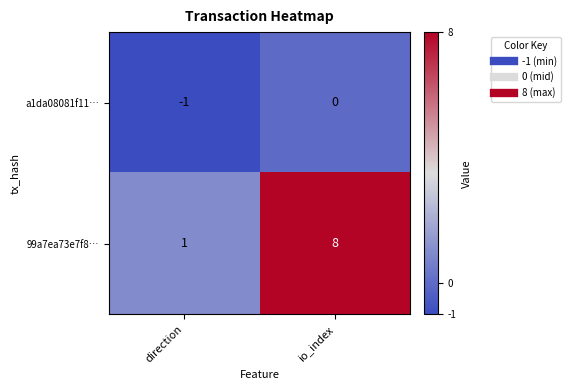

Where is 99a7ea73e7f8… nearest to the value 4?

direction